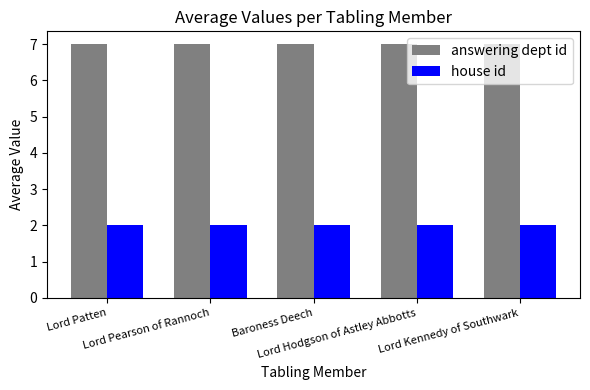

What is the minimum value for answering dept id?

7